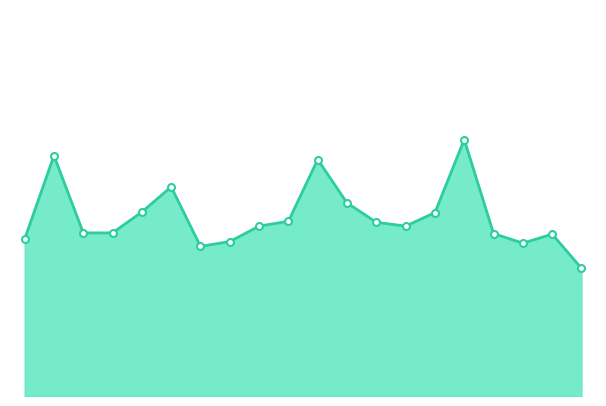

What is the minimum value shown in the chart?

4.0